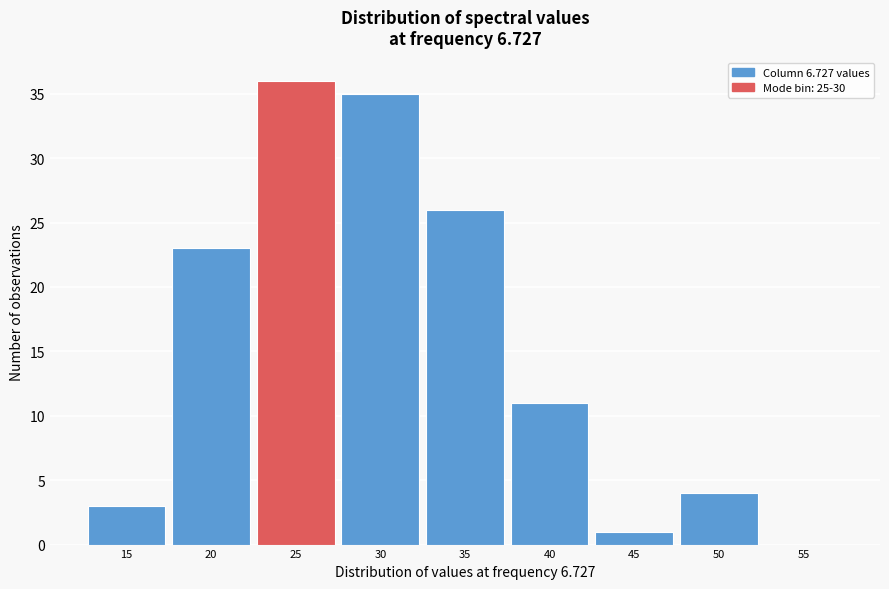

Reading left to right, transcribe all the data shown in this chart.

15=3	20=23	25=36	30=35	35=26	40=11	45=1	50=4	55=0